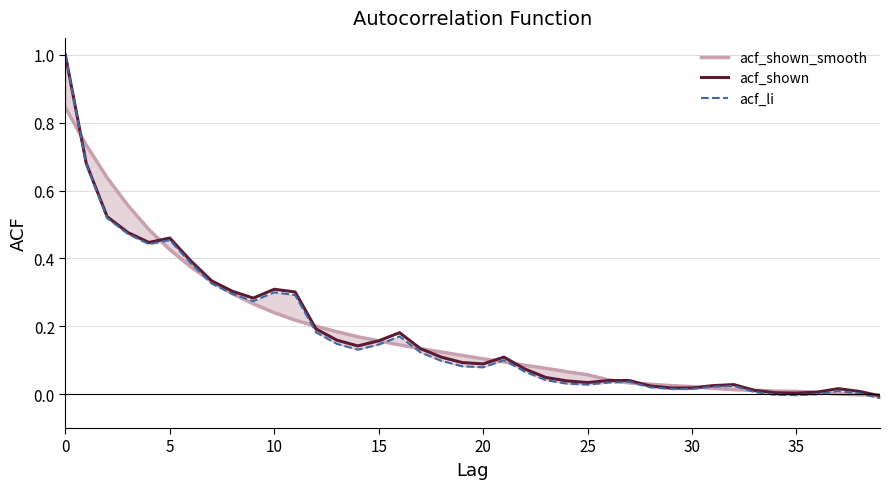

The value of acf_shown_smooth at 29 is 0.0. True or false?

False